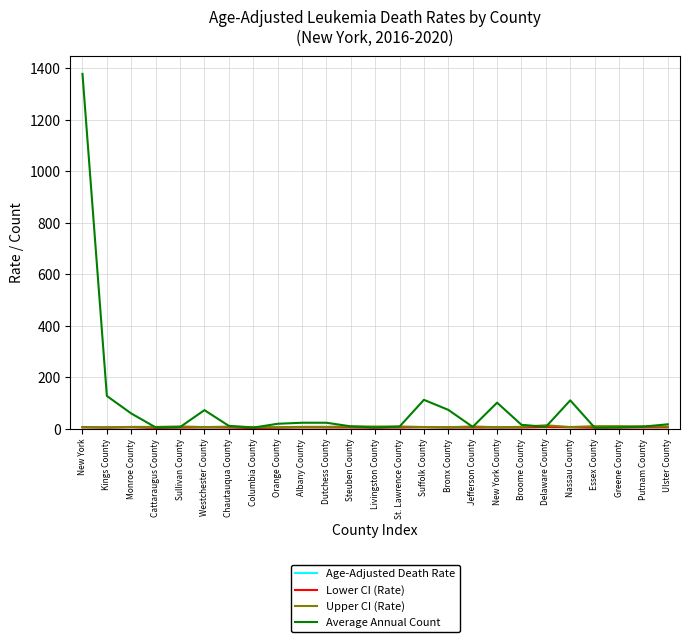

Which series has the largest total across all categories?

Average Annual Count